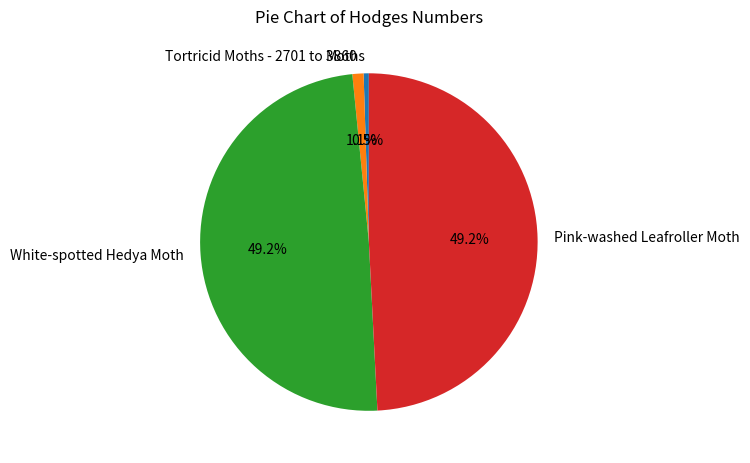

The Tortricid Moths - 2701 to 3860 slice represents 1% of the pie. True or false?

True